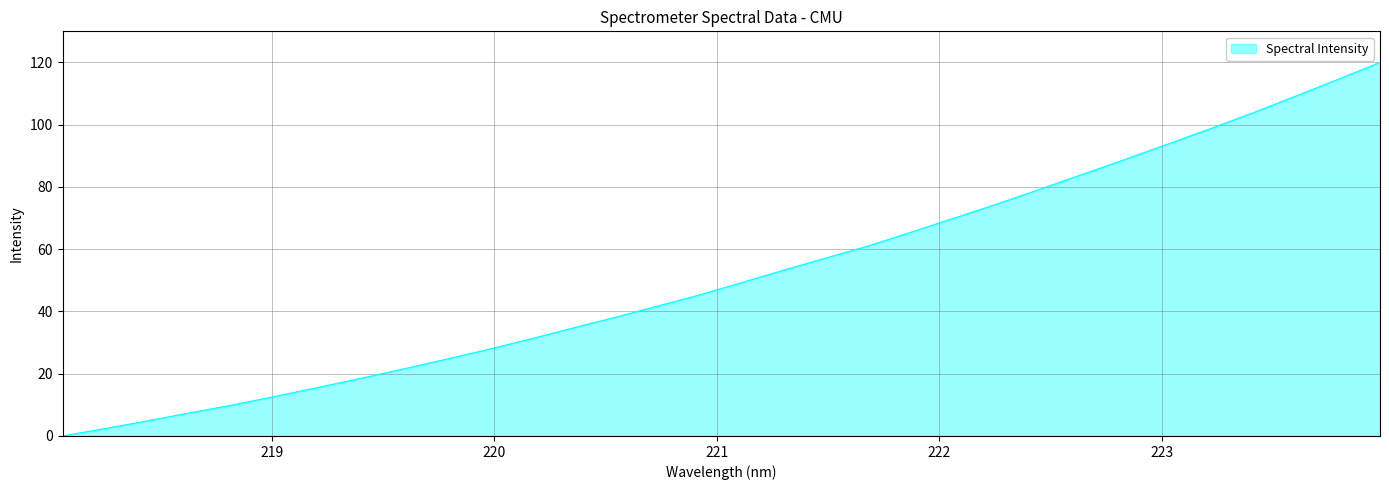

Reading right to left, what are all the values shown in this chart?

120.0	114.5	109.1	103.8	98.7	93.8	88.9	84.1	79.3	74.6	70.1	65.7	61.2	57.4	53.4	49.4	45.4	41.8	38.1	34.7	31.2	27.8	24.6	21.5	18.5	15.6	12.7	10.0	7.5	4.8	2.4	0.0